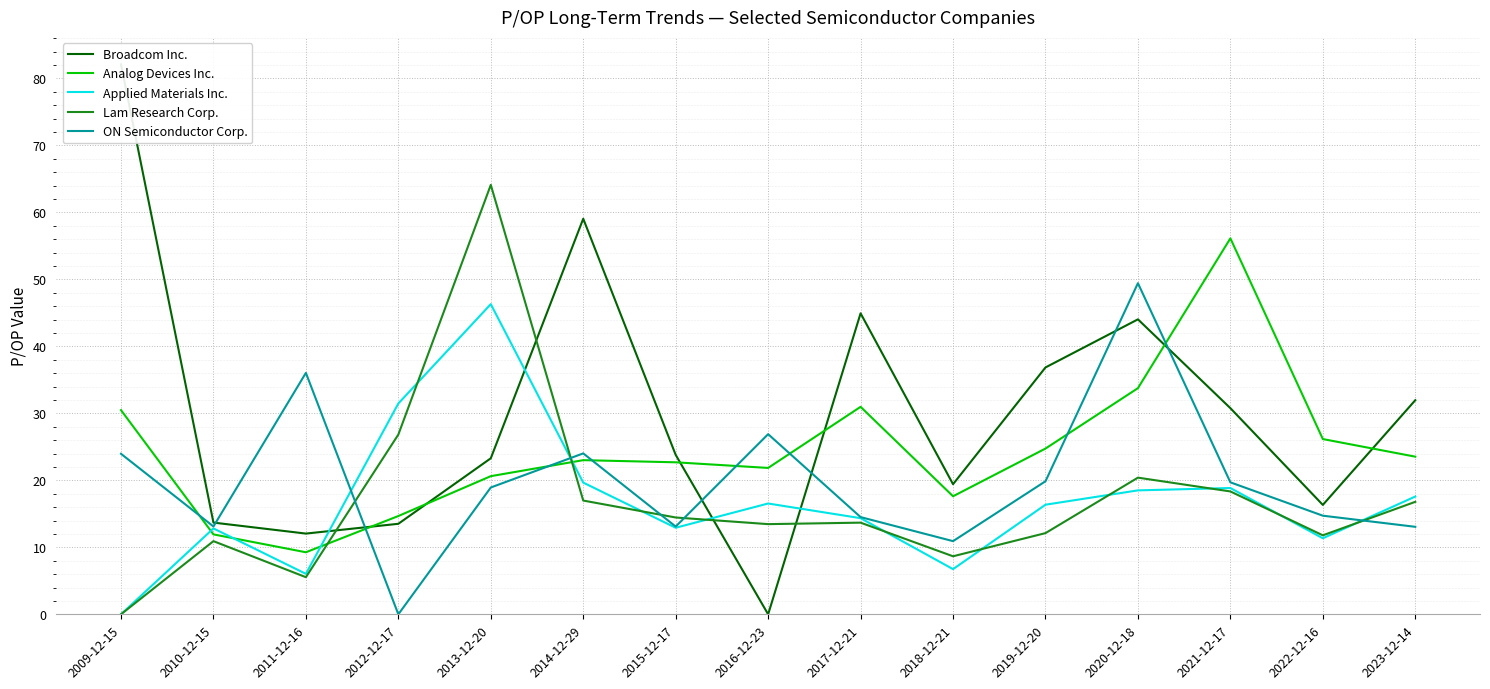

What is the label of the 7th point from the right?

2017-12-21